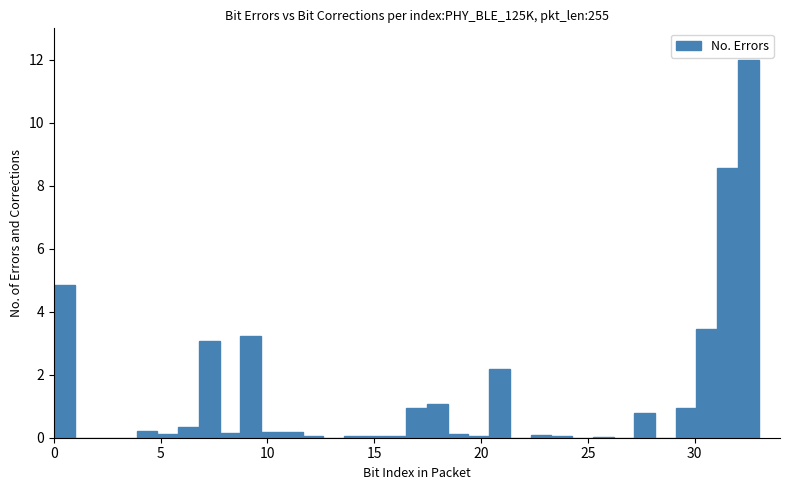

Around what value on the x-axis is the tallest bar? Give the approximate position of its centre, as read against the axis.

32.5